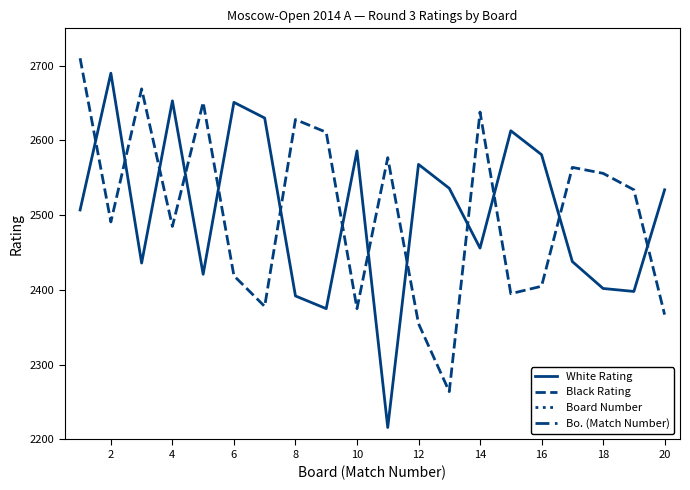

Rank the series by their maximum value, from highest to lowest.

Black Rating, White Rating, Board Number, Bo. (Match Number)